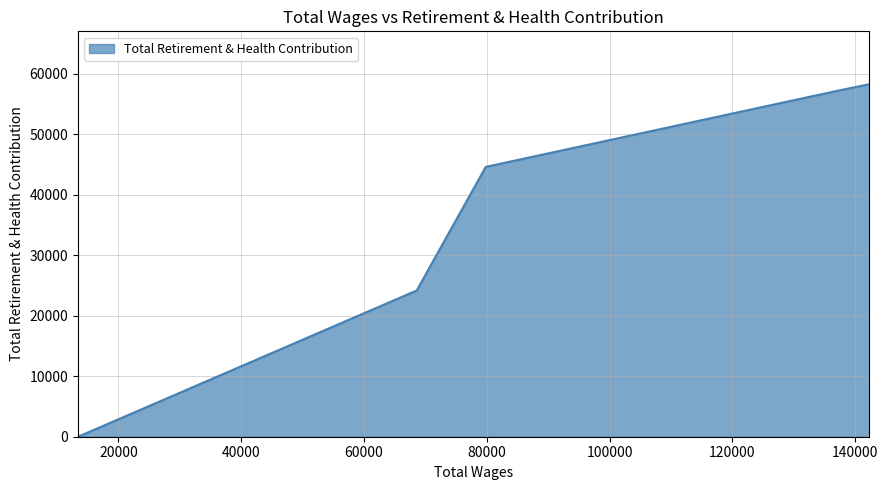

How many values are above zero?

4